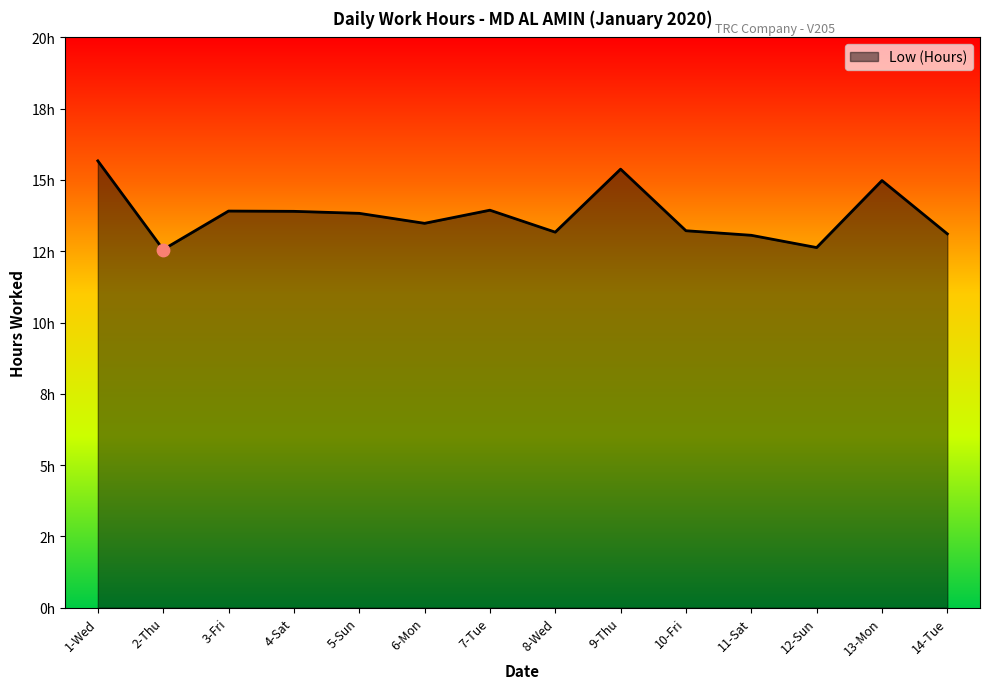

What is the change in value from 4-Sat to 5-Sun?

-0.1